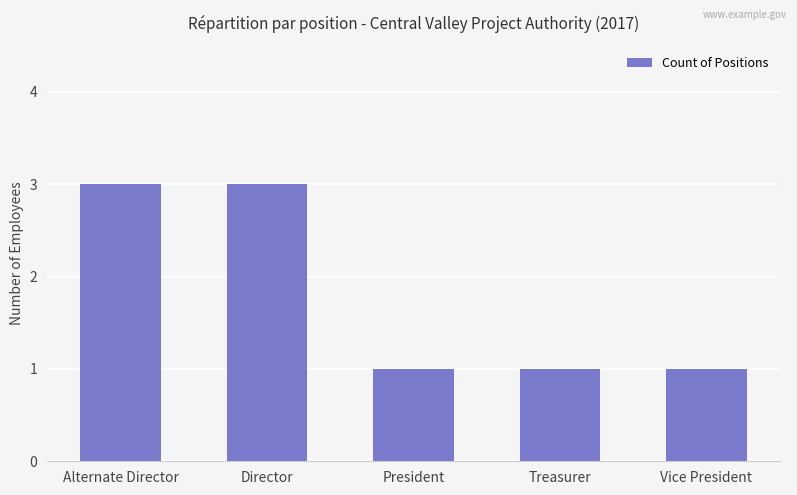

Approximately how many times larger is the value at Vice President compared to Treasurer?

1.0